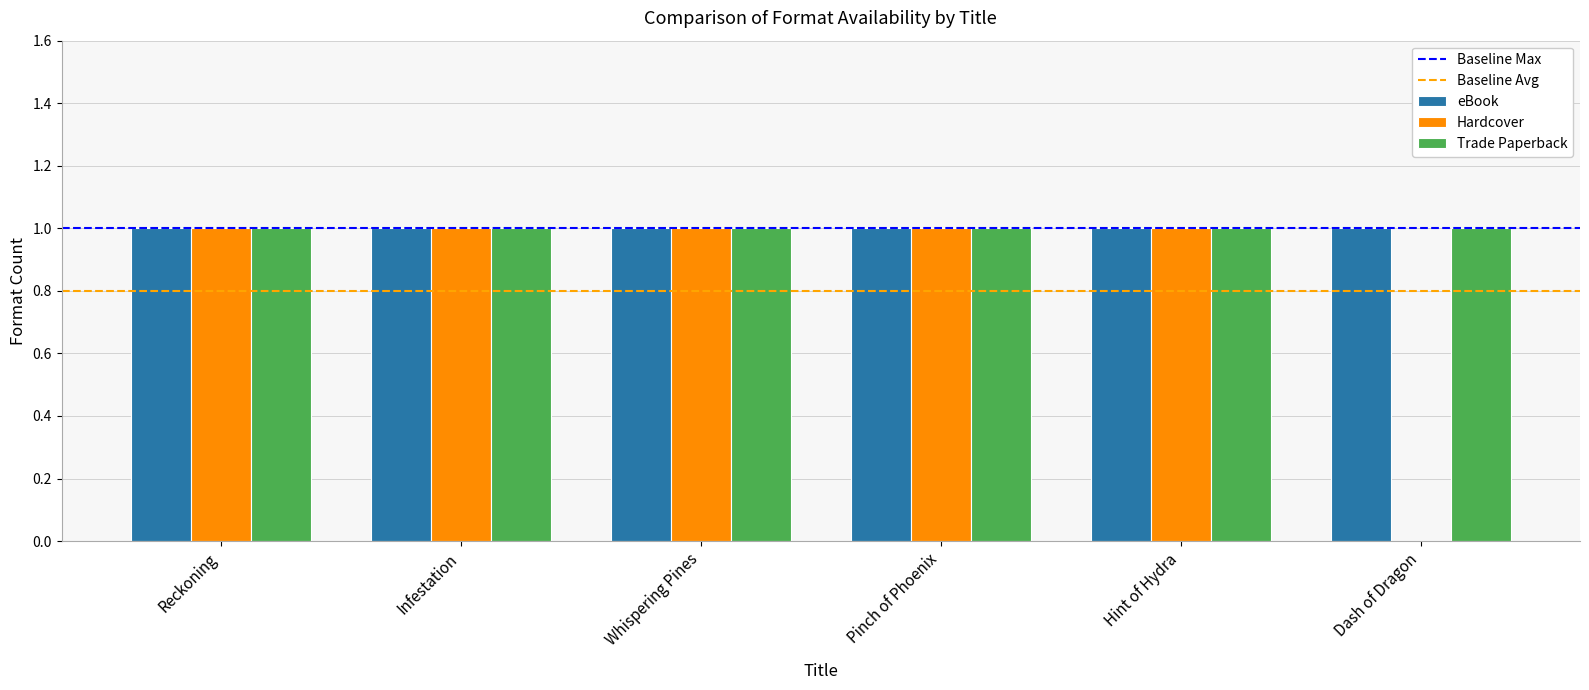

True or false: Trade Paperback has a value of 2 at Pinch of Phoenix.

False